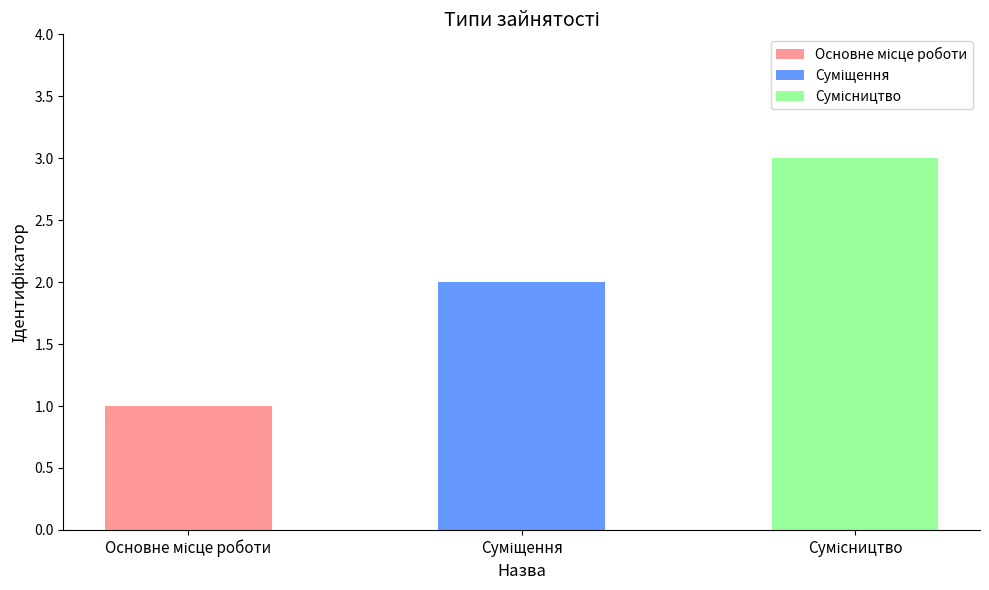

What is the change in value from Основне місце роботи to Сумісництво?

+2